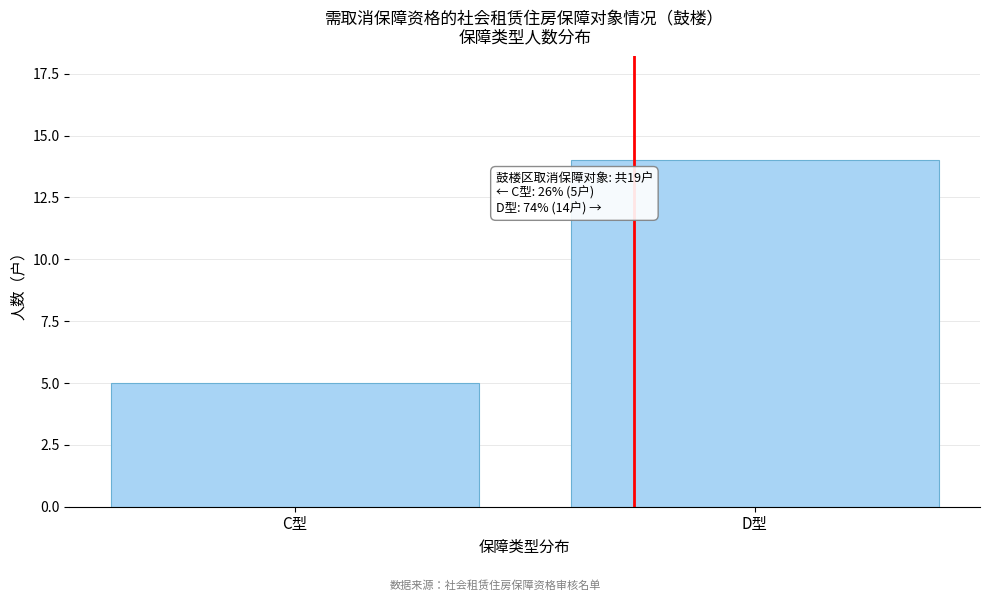

Reading left to right, transcribe all the data shown in this chart.

C型=5	D型=14